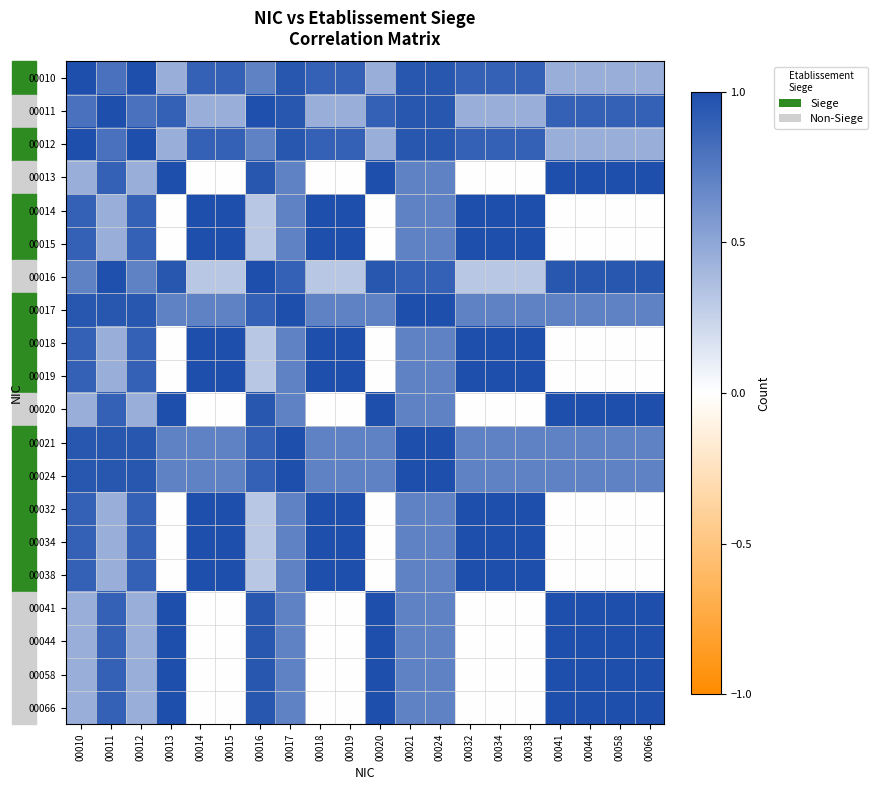

Reading right to left, list all the values displayed in this chart.

00010: 00066=0.4	00058=0.4	00044=0.4	00041=0.4	00038=0.9	00034=0.9	00032=0.9	00024=0.9	00021=0.9	00020=0.4	00019=0.9	00018=0.9	00017=0.9	00016=0.7	00015=0.9	00014=0.9	00013=0.4	00012=1.0	00011=0.8	00010=1.0
00011: 00066=0.9	00058=0.9	00044=0.9	00041=0.9	00038=0.4	00034=0.4	00032=0.4	00024=0.9	00021=0.9	00020=0.9	00019=0.4	00018=0.4	00017=0.9	00016=1.0	00015=0.4	00014=0.4	00013=0.9	00012=0.8	00011=1.0	00010=0.8
00012: 00066=0.4	00058=0.4	00044=0.4	00041=0.4	00038=0.9	00034=0.9	00032=0.9	00024=0.9	00021=0.9	00020=0.4	00019=0.9	00018=0.9	00017=0.9	00016=0.7	00015=0.9	00014=0.9	00013=0.4	00012=1.0	00011=0.8	00010=1.0
00013: 00066=1.0	00058=1.0	00044=1.0	00041=1.0	00038=0.0	00034=0.0	00032=0.0	00024=0.7	00021=0.7	00020=1.0	00019=0.0	00018=0.0	00017=0.7	00016=0.9	00015=0.0	00014=0.0	00013=1.0	00012=0.4	00011=0.9	00010=0.4
00014: 00066=0.0	00058=0.0	00044=0.0	00041=0.0	00038=1.0	00034=1.0	00032=1.0	00024=0.7	00021=0.7	00020=0.0	00019=1.0	00018=1.0	00017=0.7	00016=0.3	00015=1.0	00014=1.0	00013=0.0	00012=0.9	00011=0.4	00010=0.9
00015: 00066=0.0	00058=0.0	00044=0.0	00041=0.0	00038=1.0	00034=1.0	00032=1.0	00024=0.7	00021=0.7	00020=0.0	00019=1.0	00018=1.0	00017=0.7	00016=0.3	00015=1.0	00014=1.0	00013=0.0	00012=0.9	00011=0.4	00010=0.9
00016: 00066=0.9	00058=0.9	00044=0.9	00041=0.9	00038=0.3	00034=0.3	00032=0.3	00024=0.9	00021=0.9	00020=0.9	00019=0.3	00018=0.3	00017=0.9	00016=1.0	00015=0.3	00014=0.3	00013=0.9	00012=0.7	00011=1.0	00010=0.7
00017: 00066=0.7	00058=0.7	00044=0.7	00041=0.7	00038=0.7	00034=0.7	00032=0.7	00024=1.0	00021=1.0	00020=0.7	00019=0.7	00018=0.7	00017=1.0	00016=0.9	00015=0.7	00014=0.7	00013=0.7	00012=0.9	00011=0.9	00010=0.9
00018: 00066=0.0	00058=0.0	00044=0.0	00041=0.0	00038=1.0	00034=1.0	00032=1.0	00024=0.7	00021=0.7	00020=0.0	00019=1.0	00018=1.0	00017=0.7	00016=0.3	00015=1.0	00014=1.0	00013=0.0	00012=0.9	00011=0.4	00010=0.9
00019: 00066=0.0	00058=0.0	00044=0.0	00041=0.0	00038=1.0	00034=1.0	00032=1.0	00024=0.7	00021=0.7	00020=0.0	00019=1.0	00018=1.0	00017=0.7	00016=0.3	00015=1.0	00014=1.0	00013=0.0	00012=0.9	00011=0.4	00010=0.9
00020: 00066=1.0	00058=1.0	00044=1.0	00041=1.0	00038=0.0	00034=0.0	00032=0.0	00024=0.7	00021=0.7	00020=1.0	00019=0.0	00018=0.0	00017=0.7	00016=0.9	00015=0.0	00014=0.0	00013=1.0	00012=0.4	00011=0.9	00010=0.4
00021: 00066=0.7	00058=0.7	00044=0.7	00041=0.7	00038=0.7	00034=0.7	00032=0.7	00024=1.0	00021=1.0	00020=0.7	00019=0.7	00018=0.7	00017=1.0	00016=0.9	00015=0.7	00014=0.7	00013=0.7	00012=0.9	00011=0.9	00010=0.9
00024: 00066=0.7	00058=0.7	00044=0.7	00041=0.7	00038=0.7	00034=0.7	00032=0.7	00024=1.0	00021=1.0	00020=0.7	00019=0.7	00018=0.7	00017=1.0	00016=0.9	00015=0.7	00014=0.7	00013=0.7	00012=0.9	00011=0.9	00010=0.9
00032: 00066=0.0	00058=0.0	00044=0.0	00041=0.0	00038=1.0	00034=1.0	00032=1.0	00024=0.7	00021=0.7	00020=0.0	00019=1.0	00018=1.0	00017=0.7	00016=0.3	00015=1.0	00014=1.0	00013=0.0	00012=0.9	00011=0.4	00010=0.9
00034: 00066=0.0	00058=0.0	00044=0.0	00041=0.0	00038=1.0	00034=1.0	00032=1.0	00024=0.7	00021=0.7	00020=0.0	00019=1.0	00018=1.0	00017=0.7	00016=0.3	00015=1.0	00014=1.0	00013=0.0	00012=0.9	00011=0.4	00010=0.9
00038: 00066=0.0	00058=0.0	00044=0.0	00041=0.0	00038=1.0	00034=1.0	00032=1.0	00024=0.7	00021=0.7	00020=0.0	00019=1.0	00018=1.0	00017=0.7	00016=0.3	00015=1.0	00014=1.0	00013=0.0	00012=0.9	00011=0.4	00010=0.9
00041: 00066=1.0	00058=1.0	00044=1.0	00041=1.0	00038=0.0	00034=0.0	00032=0.0	00024=0.7	00021=0.7	00020=1.0	00019=0.0	00018=0.0	00017=0.7	00016=0.9	00015=0.0	00014=0.0	00013=1.0	00012=0.4	00011=0.9	00010=0.4
00044: 00066=1.0	00058=1.0	00044=1.0	00041=1.0	00038=0.0	00034=0.0	00032=0.0	00024=0.7	00021=0.7	00020=1.0	00019=0.0	00018=0.0	00017=0.7	00016=0.9	00015=0.0	00014=0.0	00013=1.0	00012=0.4	00011=0.9	00010=0.4
00058: 00066=1.0	00058=1.0	00044=1.0	00041=1.0	00038=0.0	00034=0.0	00032=0.0	00024=0.7	00021=0.7	00020=1.0	00019=0.0	00018=0.0	00017=0.7	00016=0.9	00015=0.0	00014=0.0	00013=1.0	00012=0.4	00011=0.9	00010=0.4
00066: 00066=1.0	00058=1.0	00044=1.0	00041=1.0	00038=0.0	00034=0.0	00032=0.0	00024=0.7	00021=0.7	00020=1.0	00019=0.0	00018=0.0	00017=0.7	00016=0.9	00015=0.0	00014=0.0	00013=1.0	00012=0.4	00011=0.9	00010=0.4